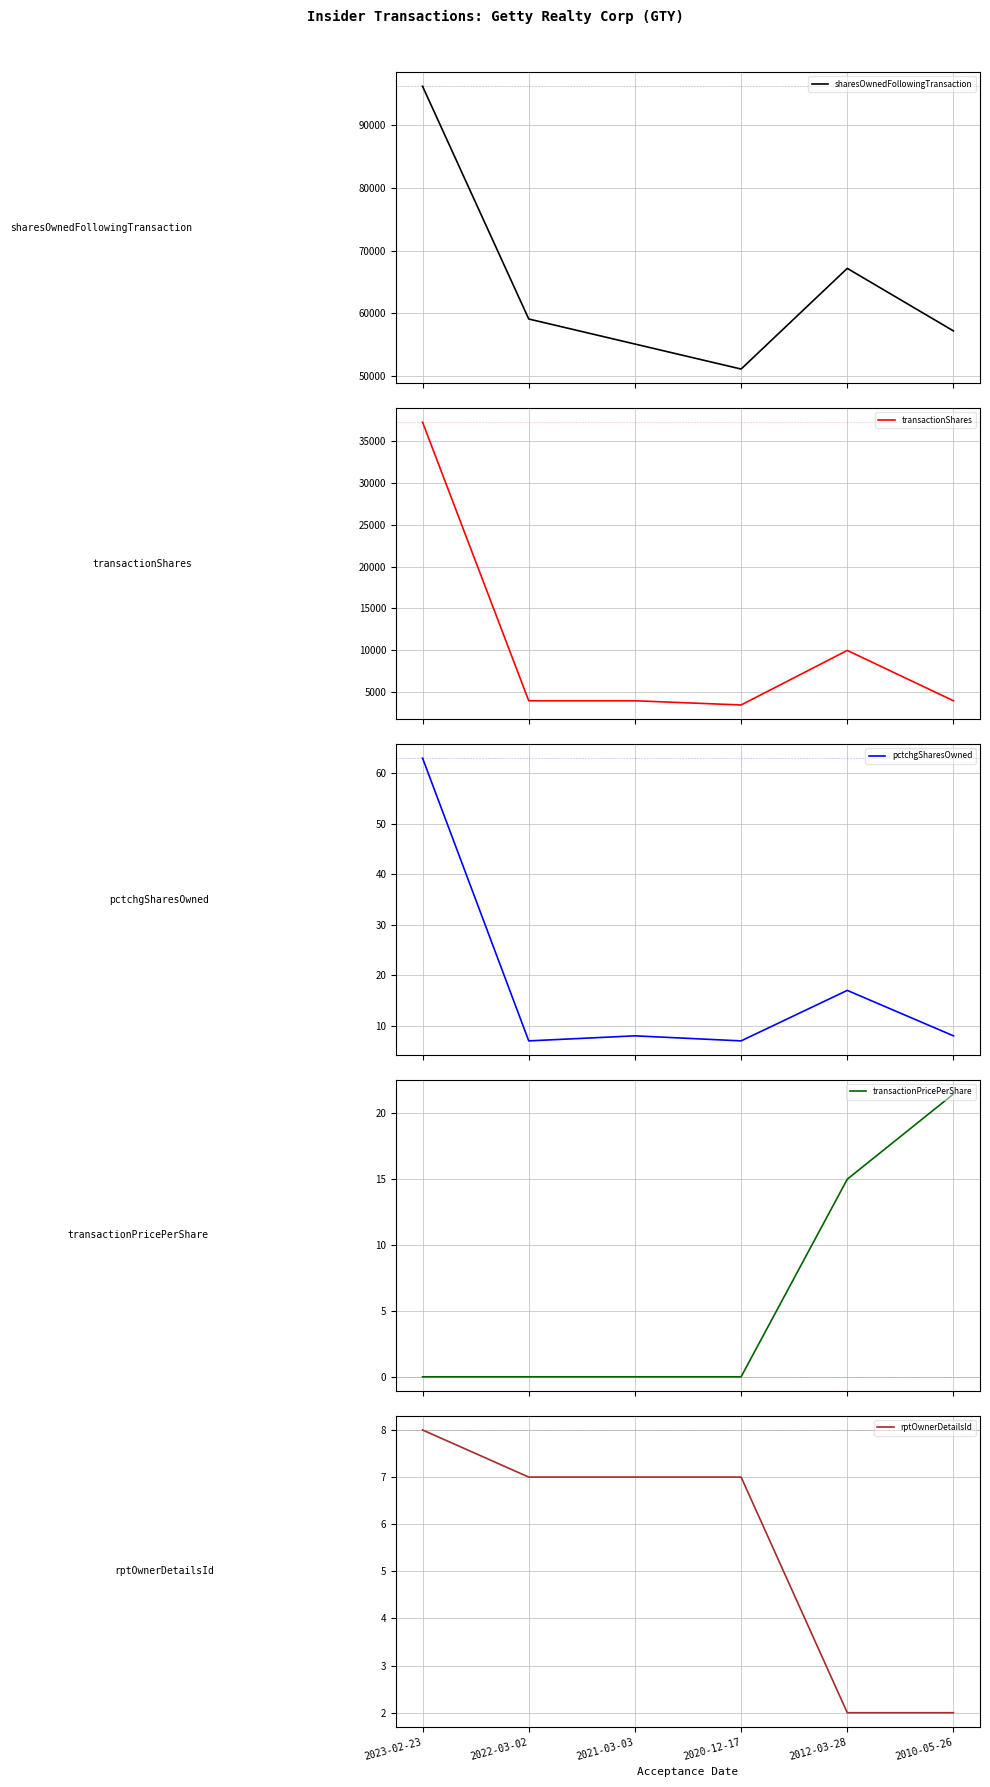

How many interior local peaks does the sharesOwnedFollowingTransaction series have?

1